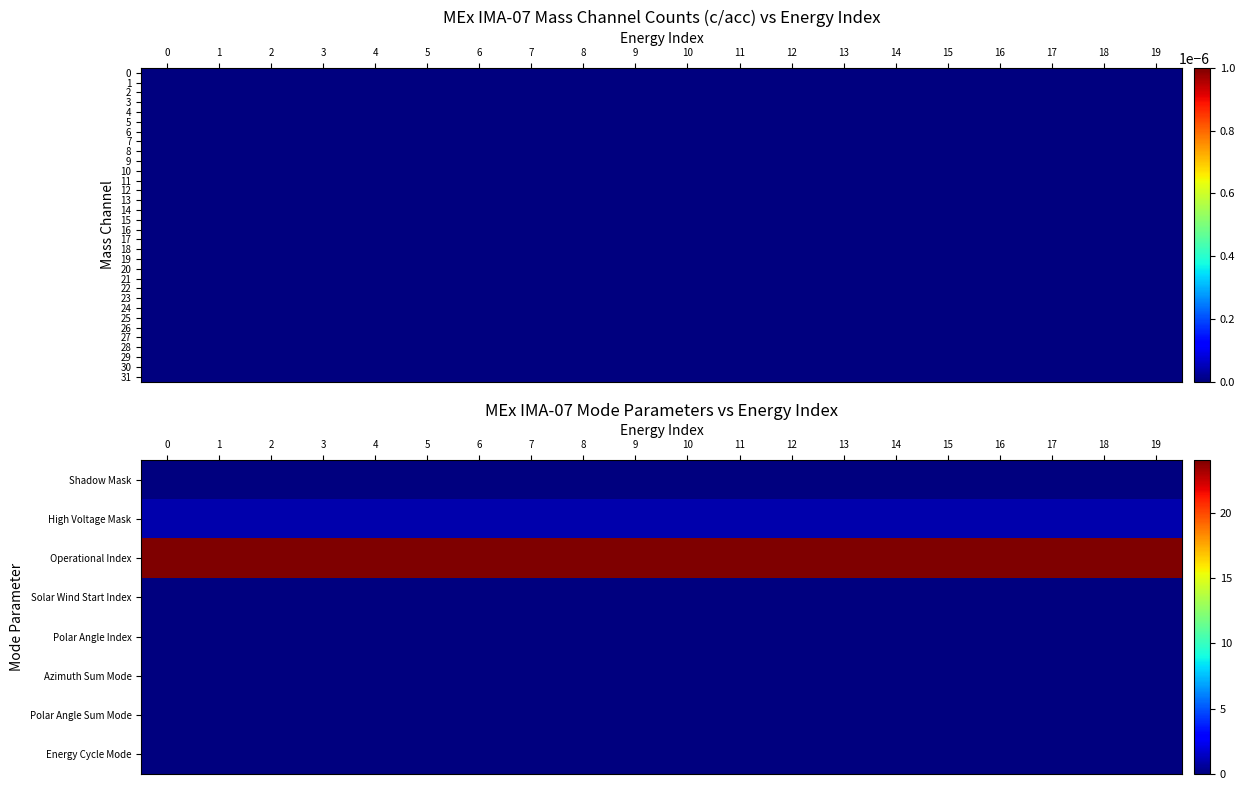

Rank the series at 3 from lowest to highest value.

Shadow Mask, Solar Wind Start Index, Polar Angle Index, Azimuth Sum Mode, Polar Angle Sum Mode, Energy Cycle Mode, 8, 9, 10, 11, 12, 13, 14, 15, 16, 17, 18, 19, 20, 21, 22, 23, 24, 25, 26, 27, 28, 29, 30, 31, High Voltage Mask, Operational Index